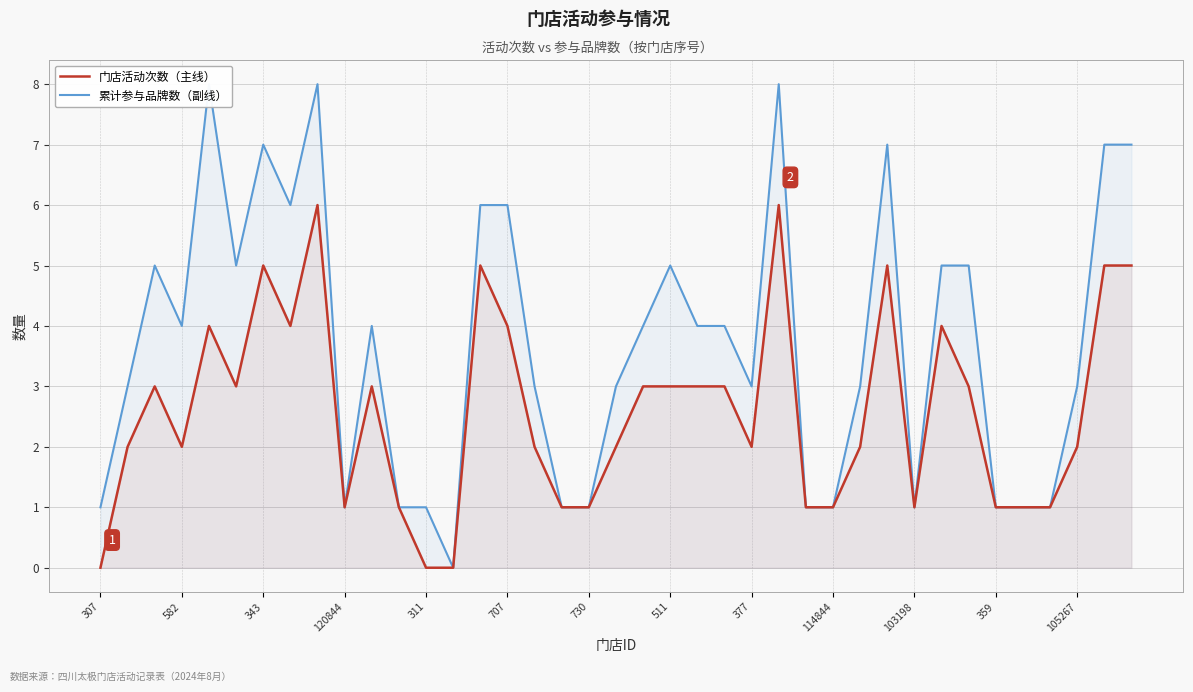

Count the 门店活动次数（主线） values in the range 1 to 4.

29